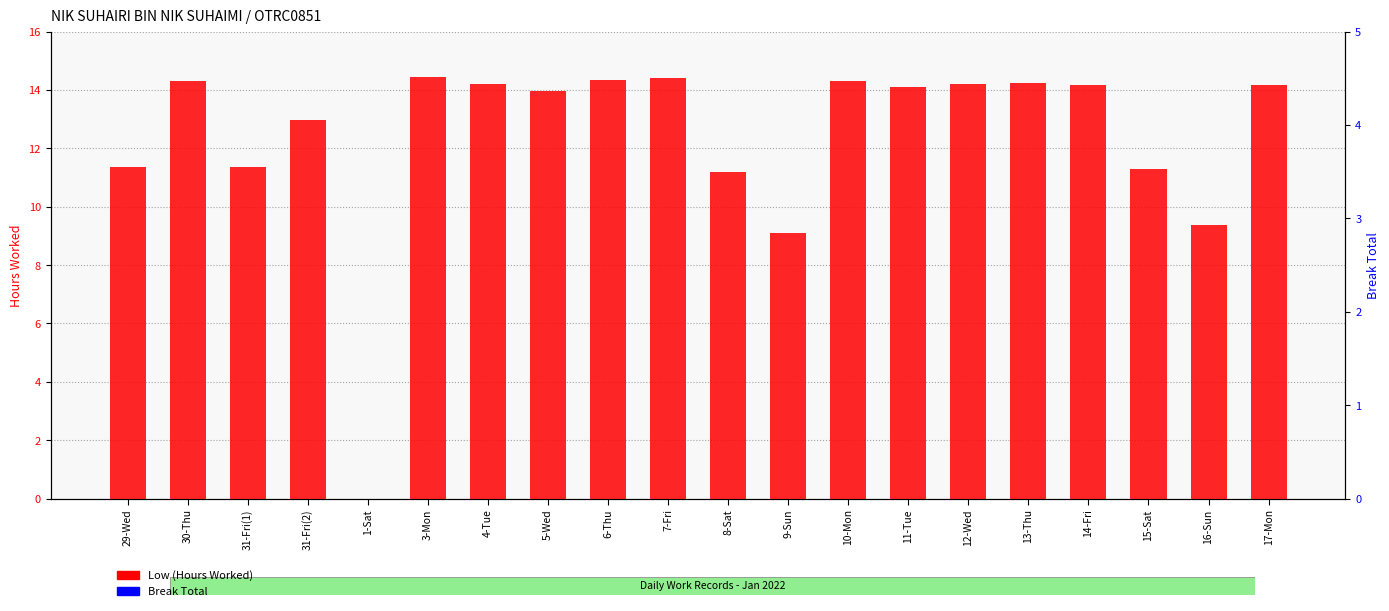

How many bars are there in total?

40